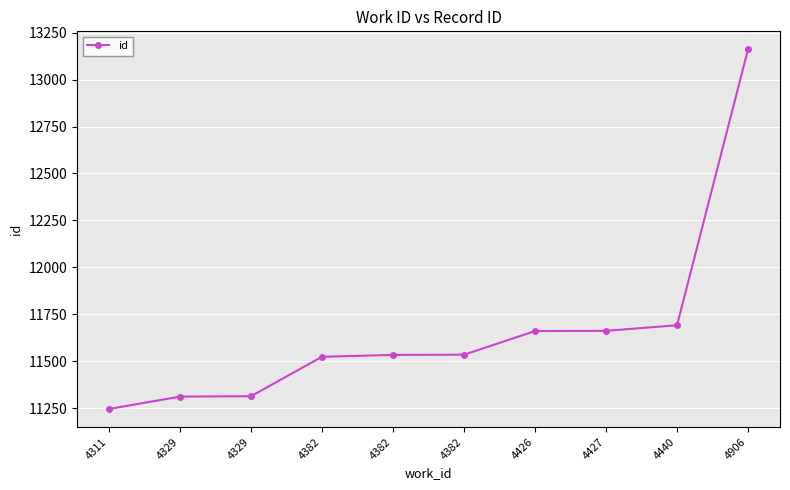

Rank the categories by value from highest to lowest.

4906, 4440, 4427, 4426, 4382, 4382, 4382, 4329, 4329, 4311